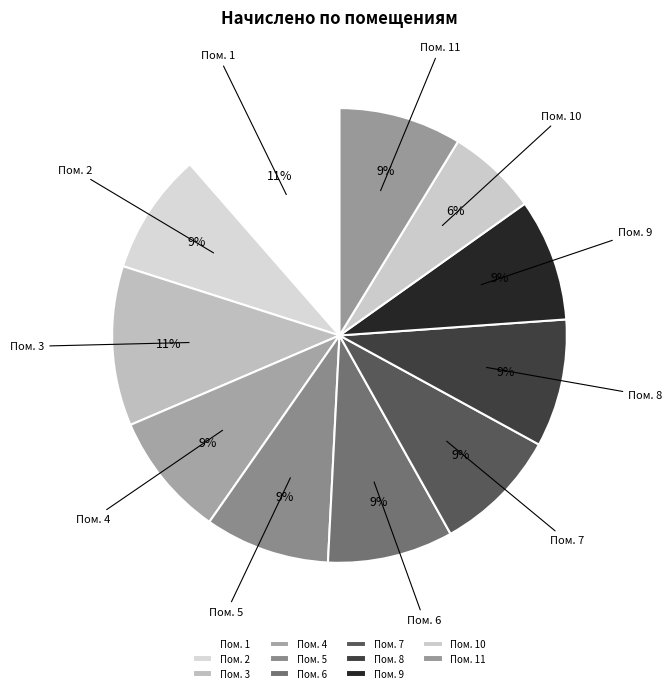

To the nearest percent, what is the average slice percentage?

9%